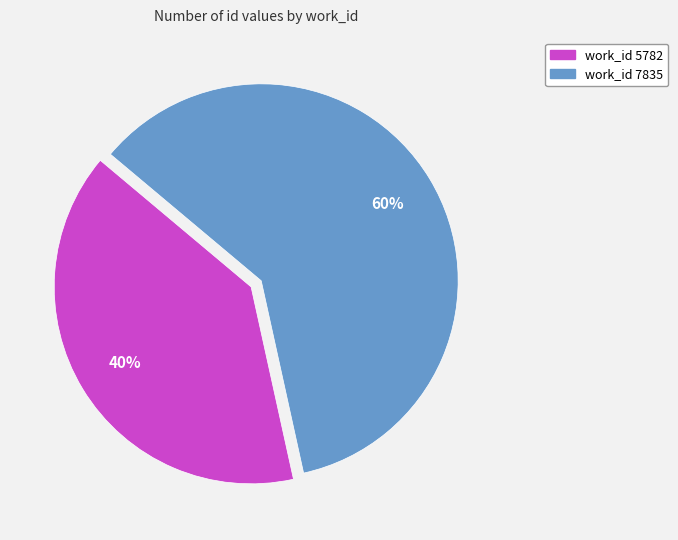

Is there any slice that represents more than half of the pie?

Yes